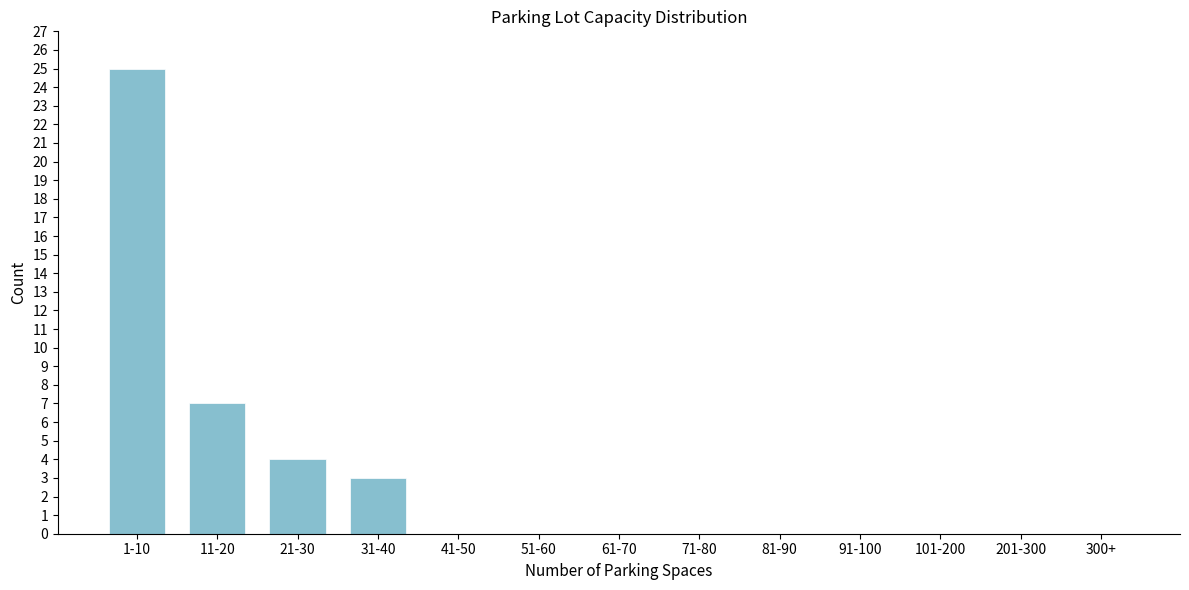

Reading left to right, what are all the values shown in this chart?

1-10=25	11-20=7	21-30=4	31-40=3	41-50=0	51-60=0	61-70=0	71-80=0	81-90=0	91-100=0	101-200=0	201-300=0	300+=0